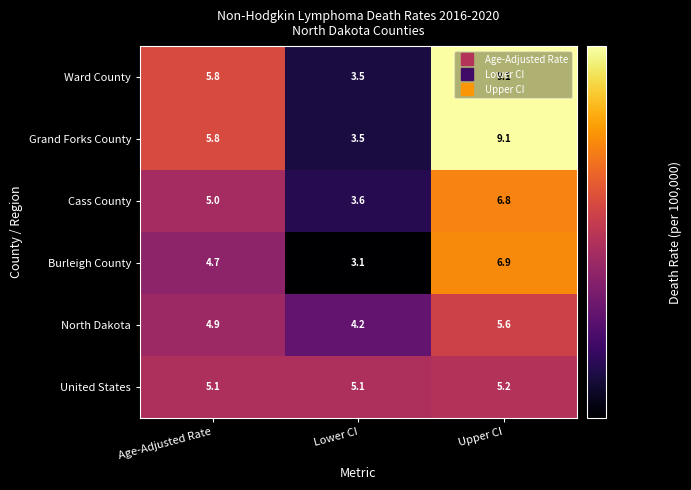

Is it true that Ward County equals 3.5 at Lower CI?

True